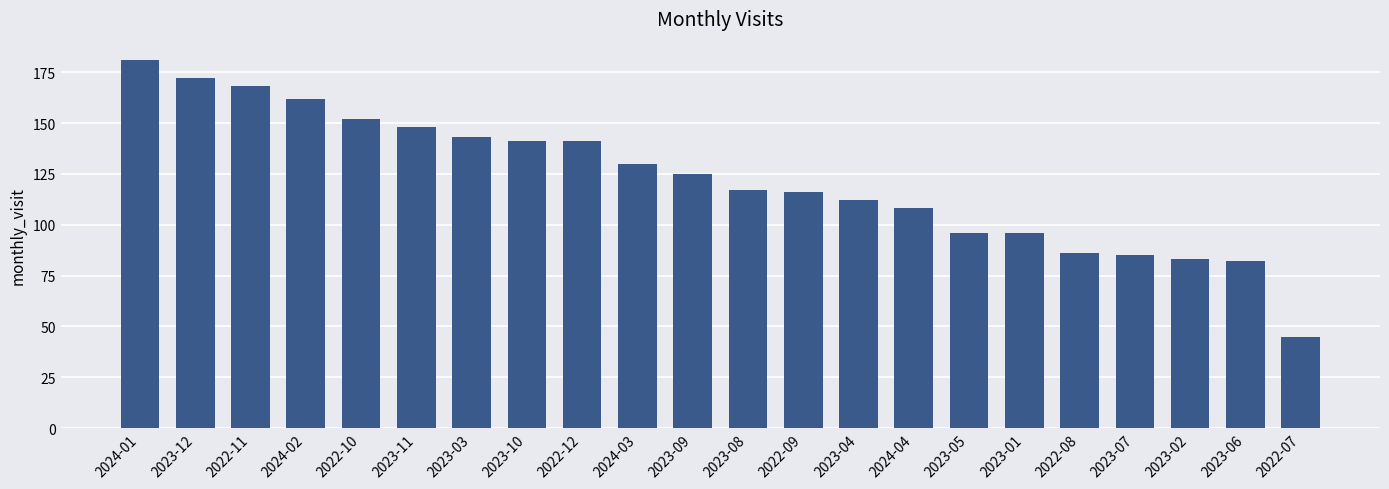

Which has a higher value, 2023-05 or 2023-06?

2023-05